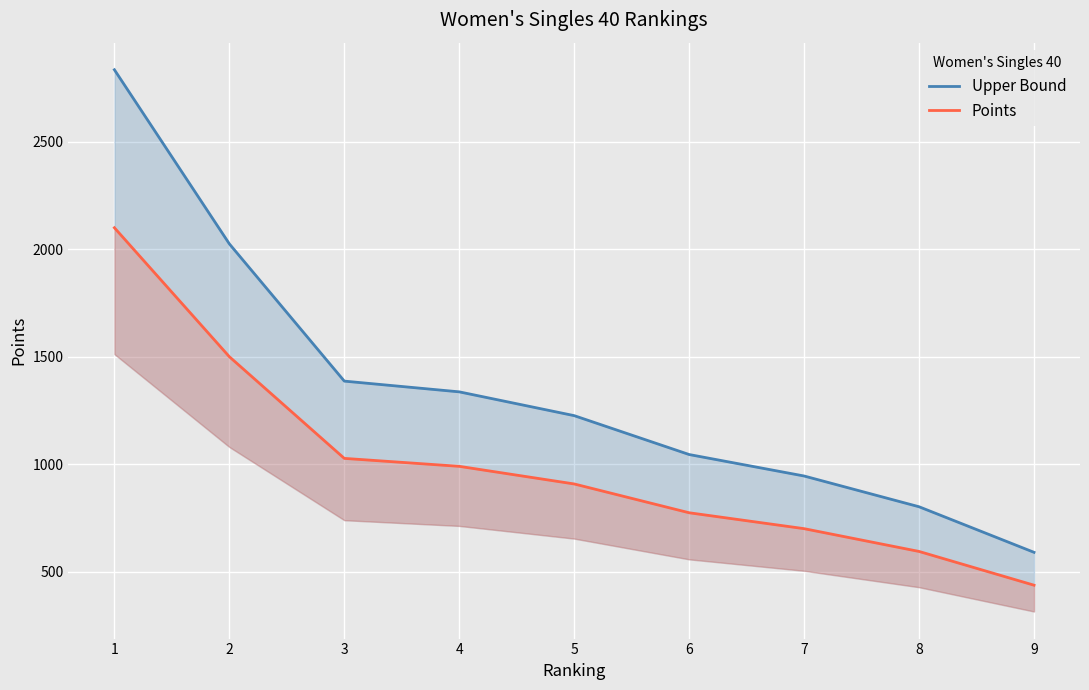

Does the chart display data point markers on the line(s)?

No